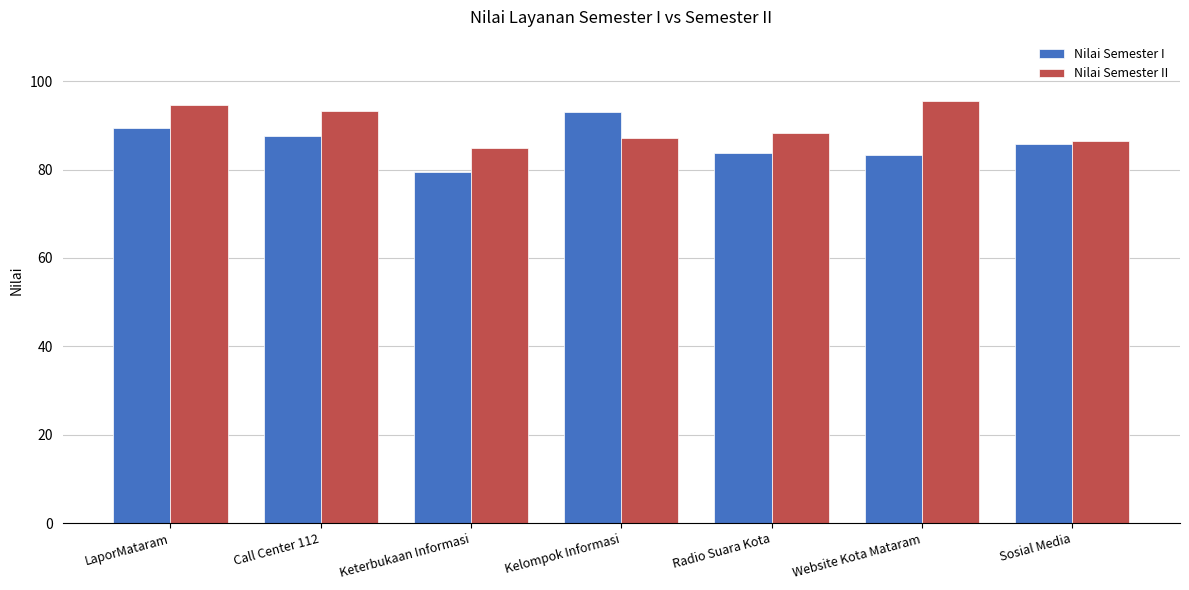

At Radio Suara Kota, list the series in order from largest to smallest.

Nilai Semester II, Nilai Semester I